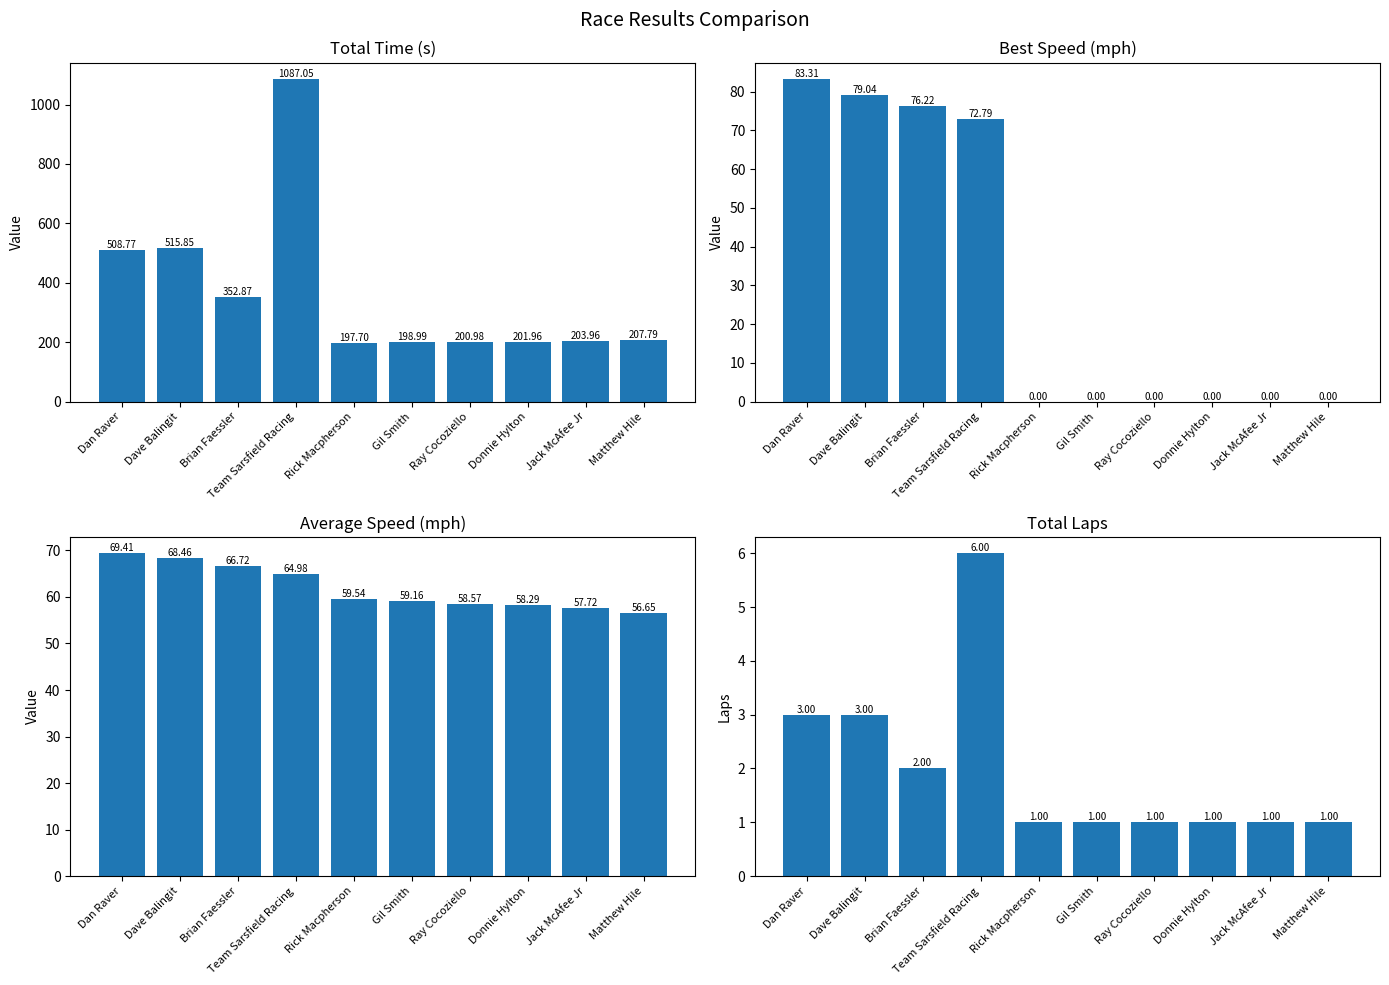

Reading left to right, list all the values displayed in this chart.

Total Time: Dan Raver=508.8	Dave Balingit=515.8	Brian Faessler=352.9	Team Sarsfield Racing=1087.1	Rick Macpherson=197.7	Gil Smith=199.0	Ray Cocoziello=201.0	Donnie Hylton=202.0	Jack McAfee Jr=204.0	Matthew Hile=207.8
Best Speed: Dan Raver=83.3	Dave Balingit=79.0	Brian Faessler=76.2	Team Sarsfield Racing=72.8	Rick Macpherson=0.0	Gil Smith=0.0	Ray Cocoziello=0.0	Donnie Hylton=0.0	Jack McAfee Jr=0.0	Matthew Hile=0.0
Average Speed: Dan Raver=69.4	Dave Balingit=68.5	Brian Faessler=66.7	Team Sarsfield Racing=65.0	Rick Macpherson=59.5	Gil Smith=59.2	Ray Cocoziello=58.6	Donnie Hylton=58.3	Jack McAfee Jr=57.7	Matthew Hile=56.7
Total Laps: Dan Raver=3.0	Dave Balingit=3.0	Brian Faessler=2.0	Team Sarsfield Racing=6.0	Rick Macpherson=1.0	Gil Smith=1.0	Ray Cocoziello=1.0	Donnie Hylton=1.0	Jack McAfee Jr=1.0	Matthew Hile=1.0